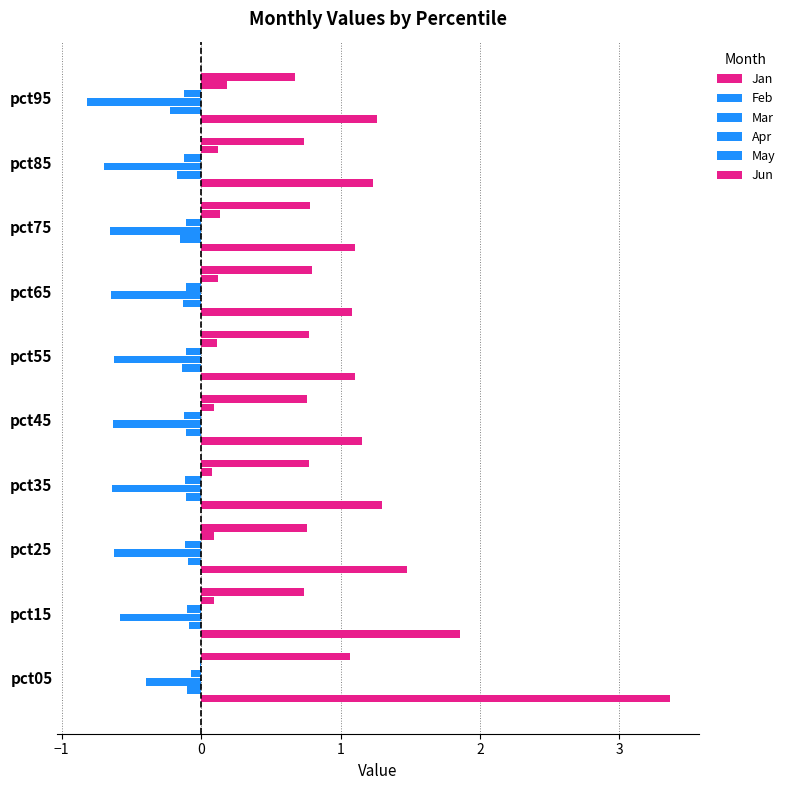

Count the number of categories in the chart.

10